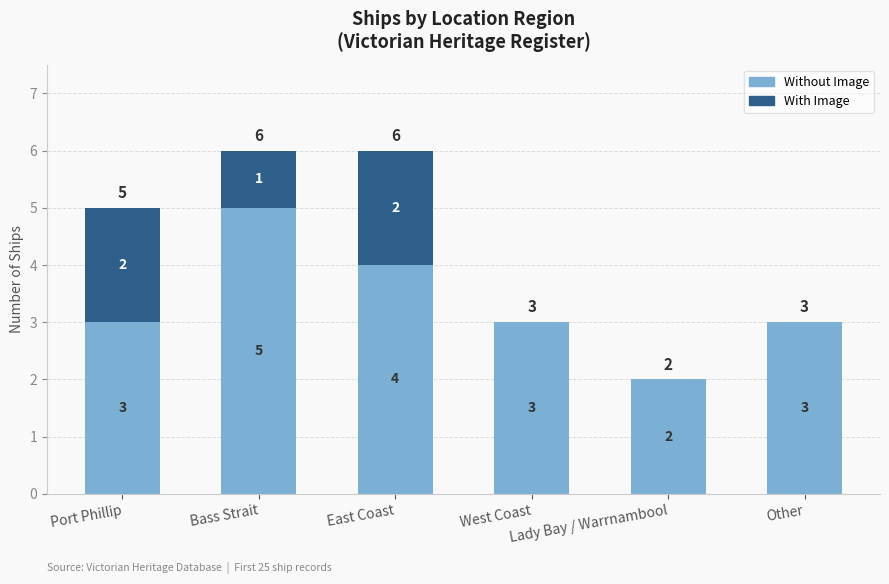

True or false: Without Image has a value of 2 at Lady Bay / Warrnambool.

True